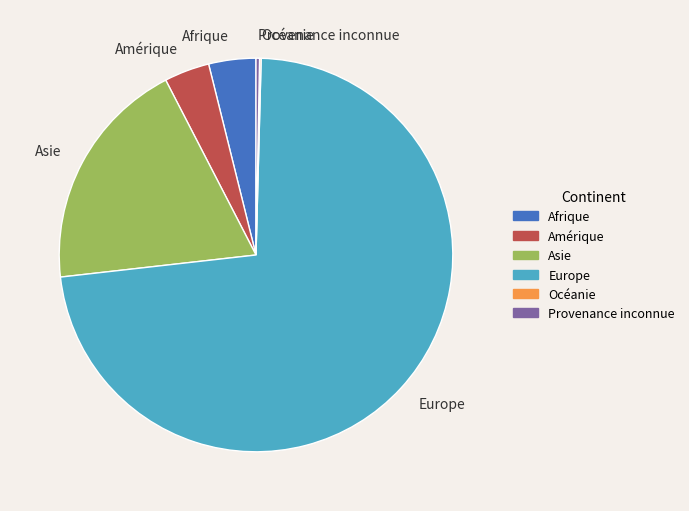

Which has a higher value, Afrique or Provenance inconnue?

Afrique